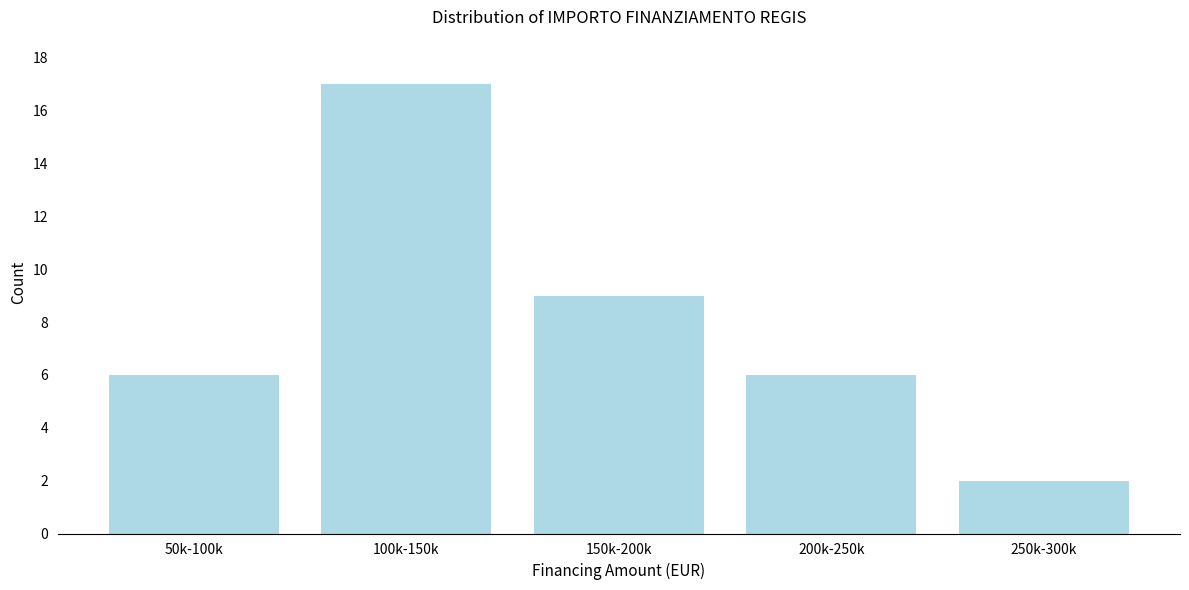

Reading left to right, transcribe all the data shown in this chart.

6	17	9	6	2